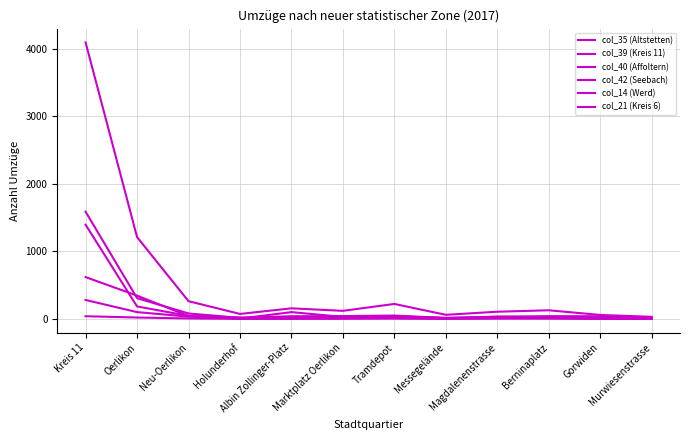

Does the chart have visible grid lines?

Yes